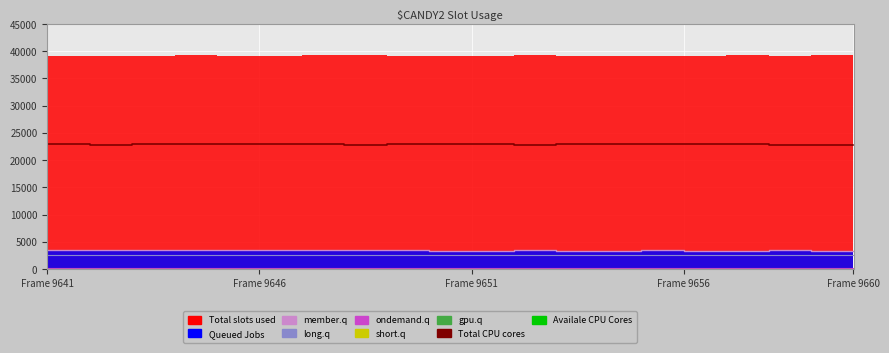

True or false: short.q and ondemand.q intersect in this chart.

False